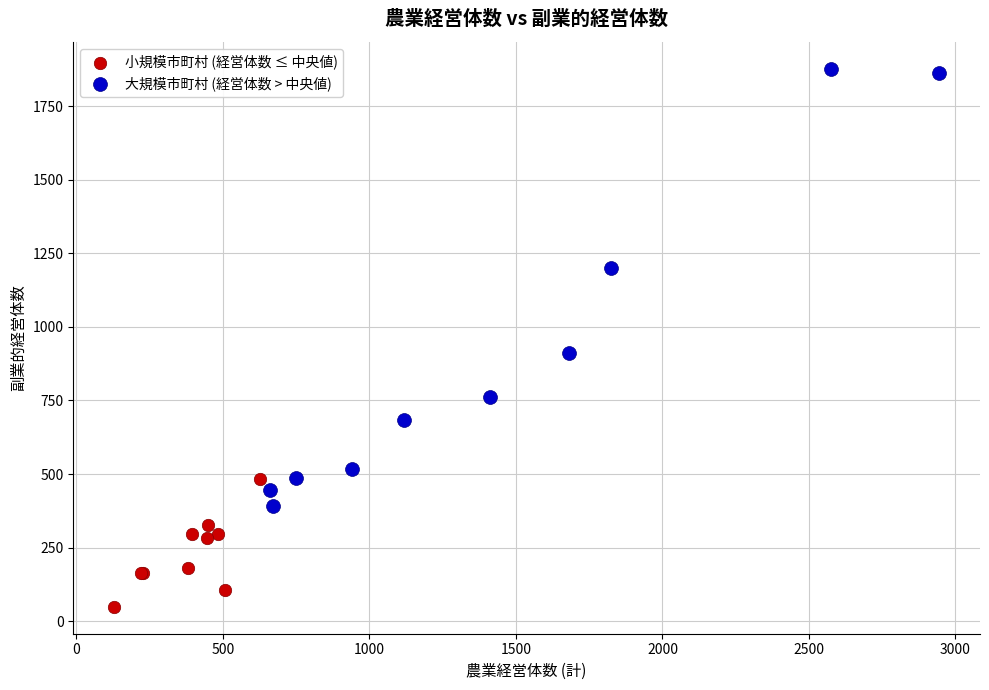

What are all the series names shown in the legend?

小規模市町村 (経営体数 ≤ 中央値), 大規模市町村 (経営体数 > 中央値)